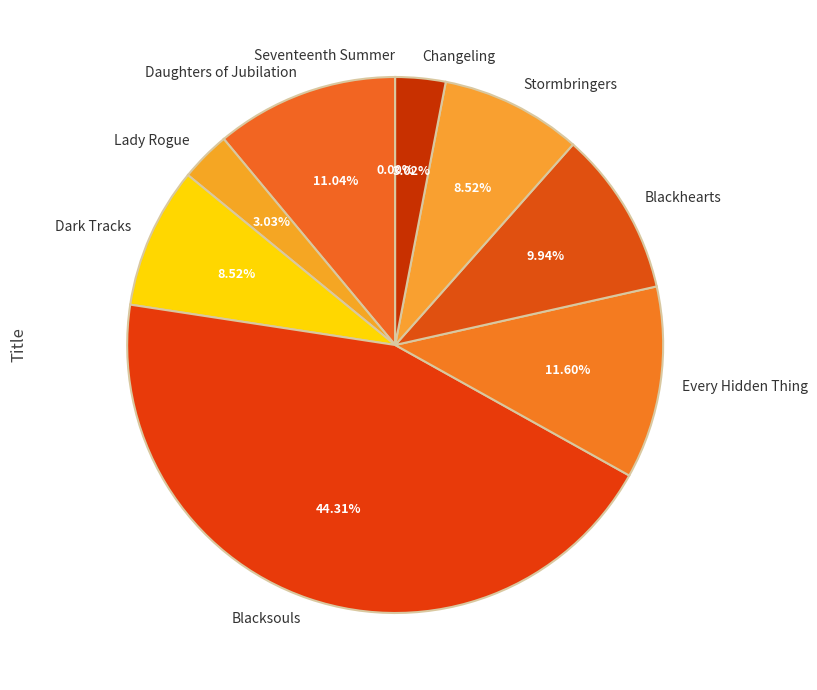

Is the sum of Changeling and Lady Rogue greater than half?

No